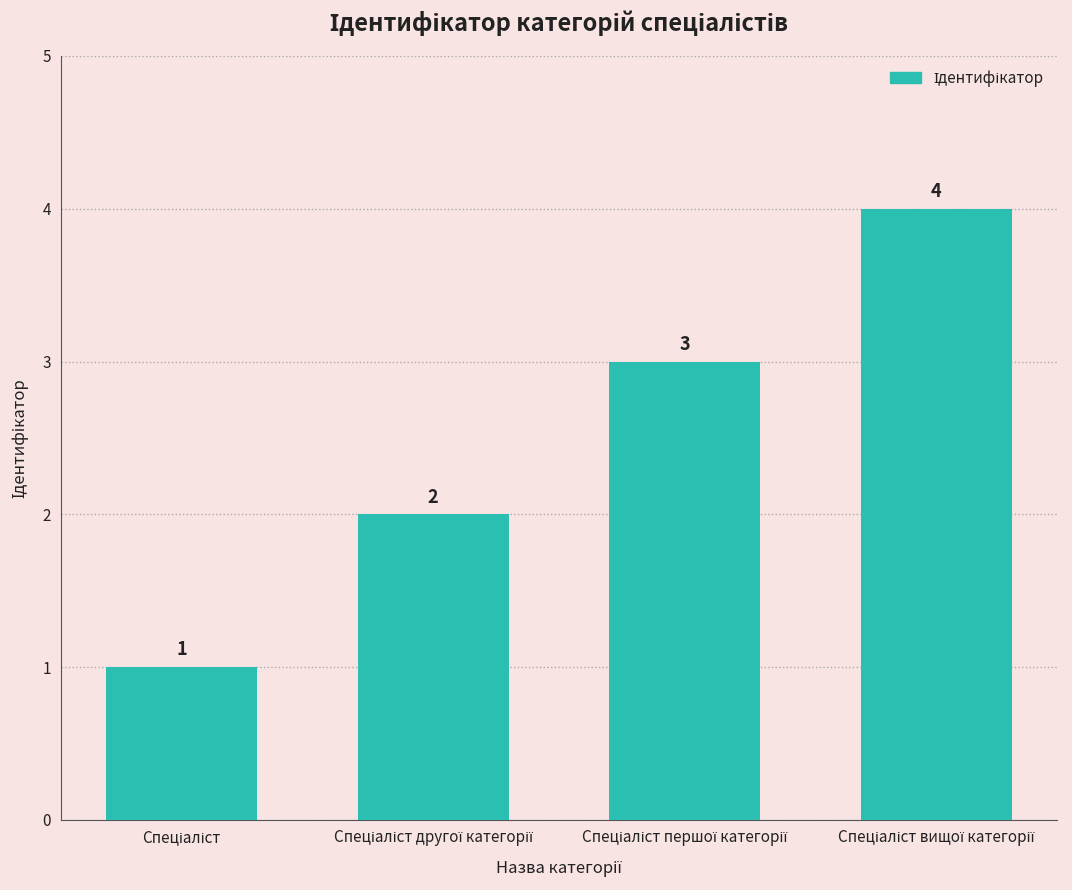

Count the values in the range 2 to 4.

3